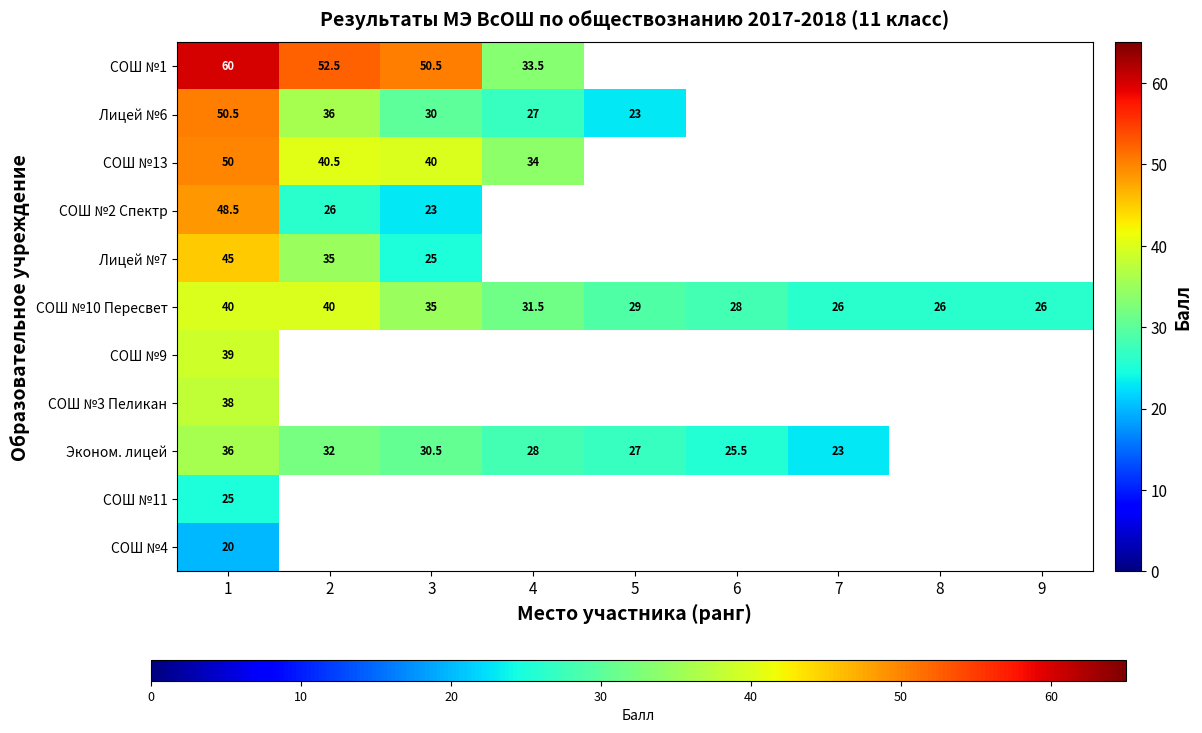

What is the difference between the СОШ №10 Пересвет values at 1 and 8?

14.0